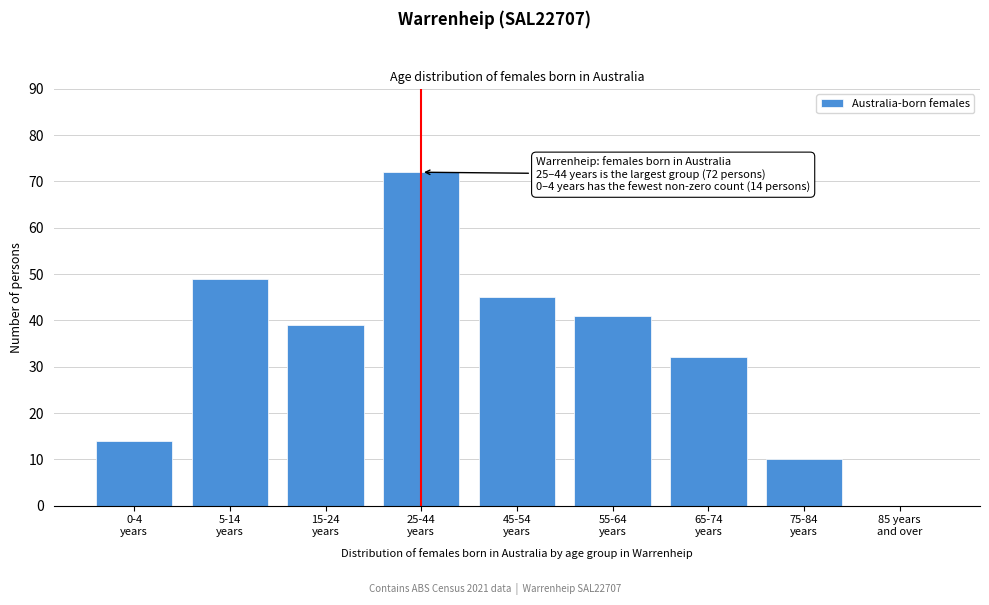

What is the maximum value shown in the chart?

72